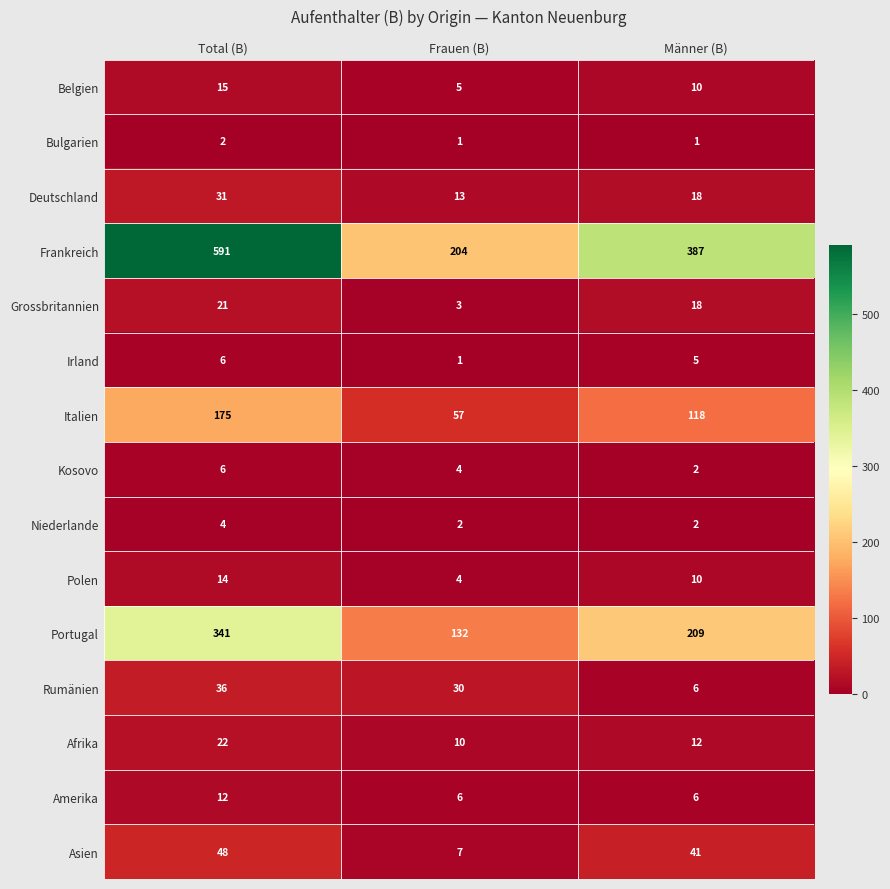

Which series has the largest range (max minus min)?

Frankreich